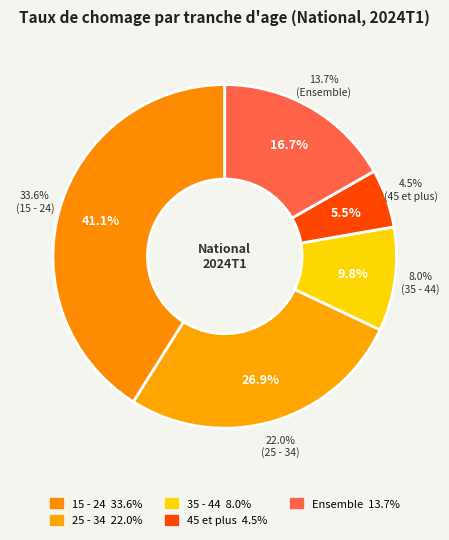

Which slice is the smallest?

45 et plus